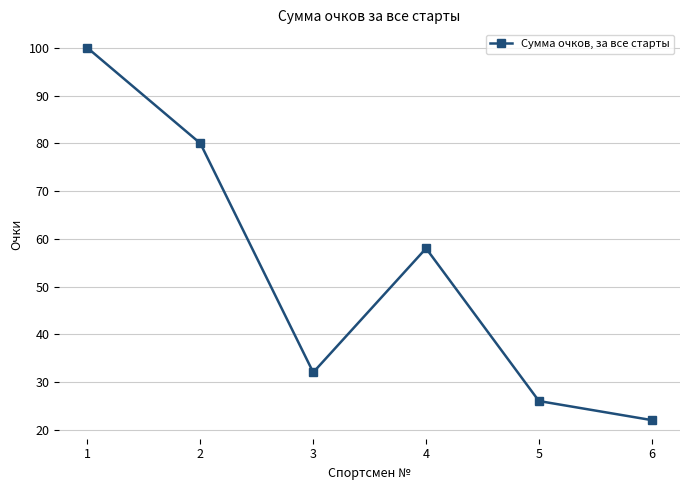

How many interior local valleys (lower than both neighbors) does the data have?

1